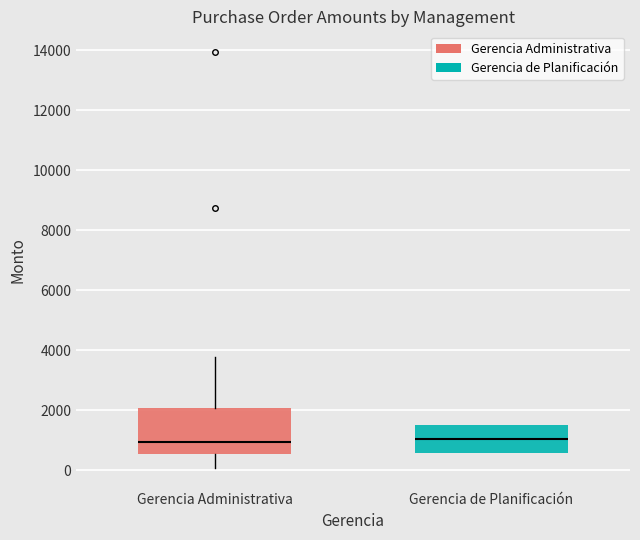

Reading left to right, transcribe this box plot: for each box, give where its median line is, the range the box spans, and where its two whiskers end, as read against the y-axis. The values are not printed on the chart, so give them approximately, as read against the axis.

Gerencia Administrativa: median 1000, box 600 to 2000, whiskers 0 to 3800
Gerencia de Planificación: median 1000, box 600 to 1600, whiskers 600 to 1600